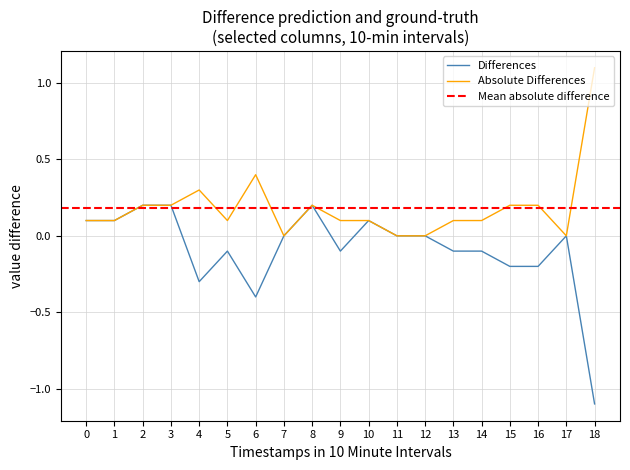

Is the value of Absolute Differences at 4 greater than the value of Differences at 4?

Yes